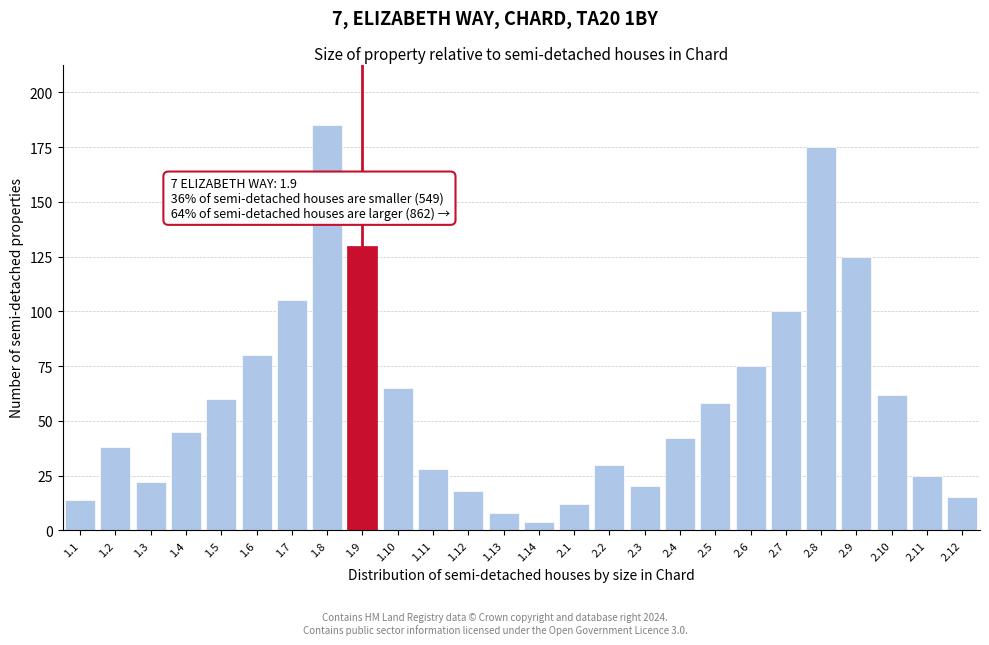

Reading left to right, extract all data points from this chart.

14	38	22	45	60	80	105	185	130	65	28	18	8	4	12	30	20	42	58	75	100	175	125	62	25	15